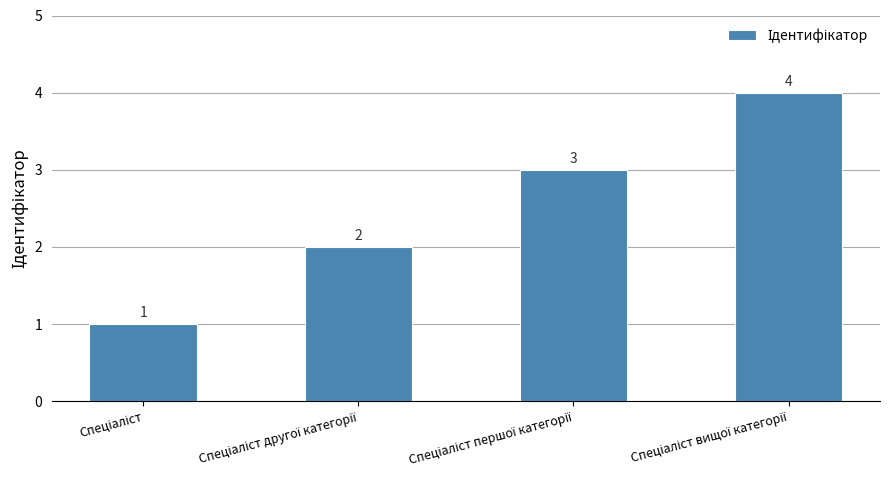

Count the values in the range 2 to 4.

3